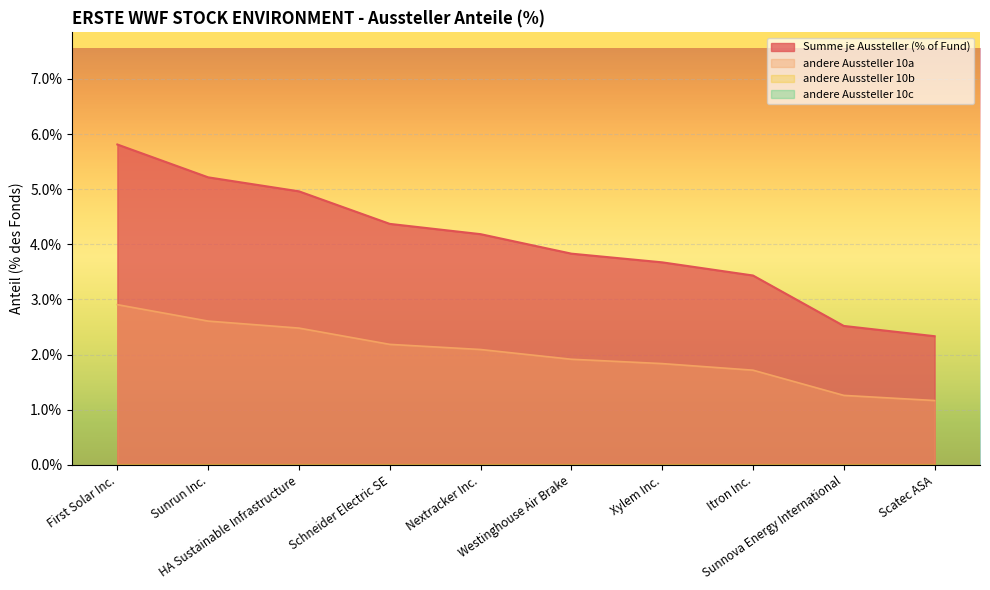

Count the number of categories in the chart.

10